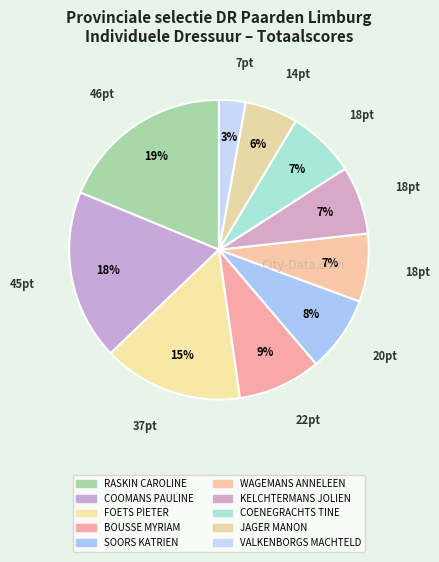

Is there a majority slice in this chart?

No